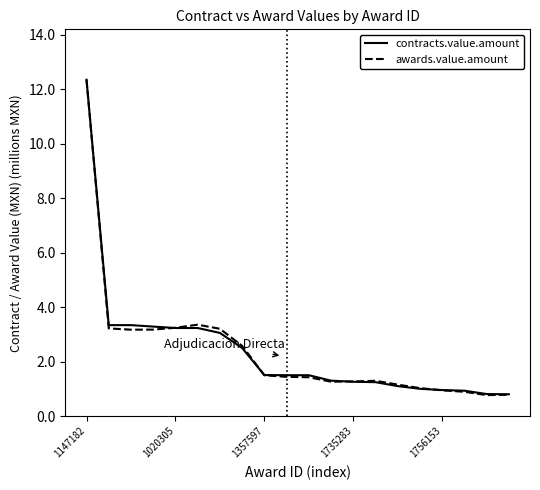

What is the maximum value for contracts.value.amount?

12.4